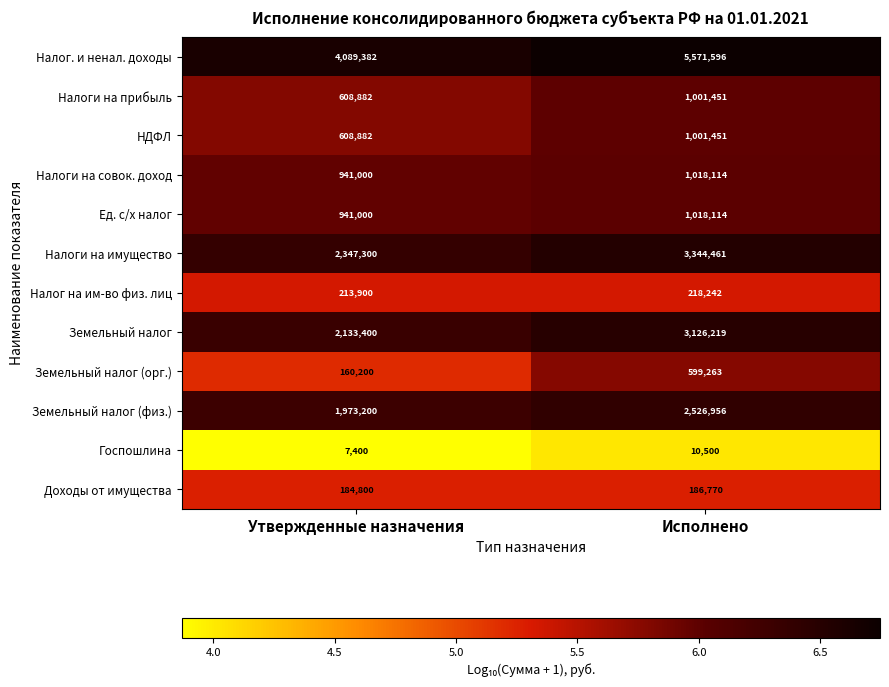

What is the total value across all series at Утвержденные назначения?

14209346